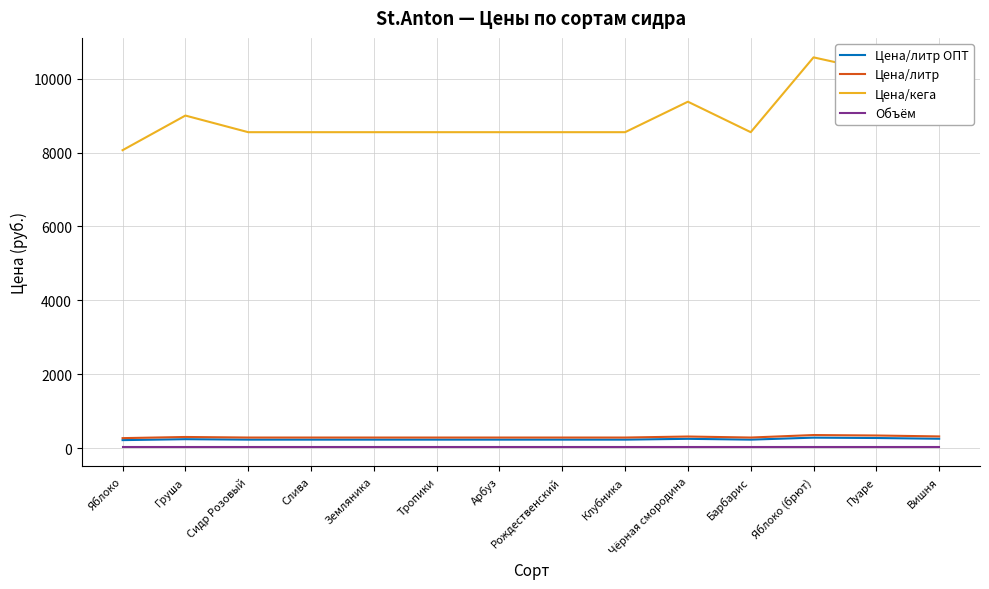

Which series has the largest total across all categories?

Цена/кега